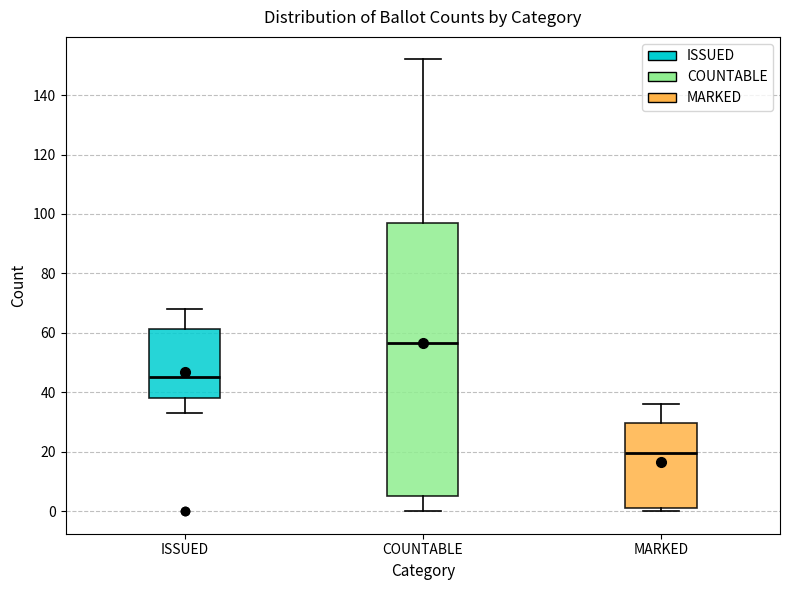

Reading left to right, read every box against the y-axis: the position of its median line, the range the box covers, and the ends of its whiskers. The values are not printed on the chart, so give them approximately, as read against the axis.

ISSUED: median 46, box 38 to 62, whiskers 34 to 68
COUNTABLE: median 56, box 6 to 98, whiskers 0 to 152
MARKED: median 20, box 2 to 30, whiskers 0 to 36